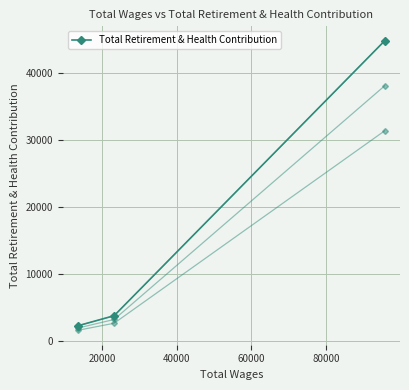

Count the number of categories in the chart.

3